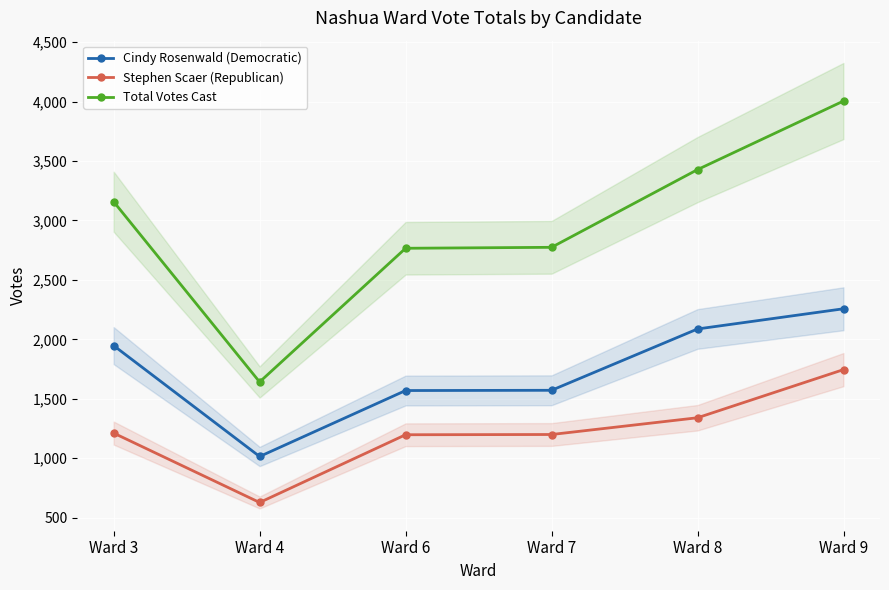

Reading left to right, list all the values displayed in this chart.

Cindy Rosenwald (Democratic): 1947	1014	1569	1571	2087	2257
Stephen Scaer (Republican): 1211	627	1197	1199	1340	1745
Total Votes Cast: 3158	1641	2766	2774	3428	4005